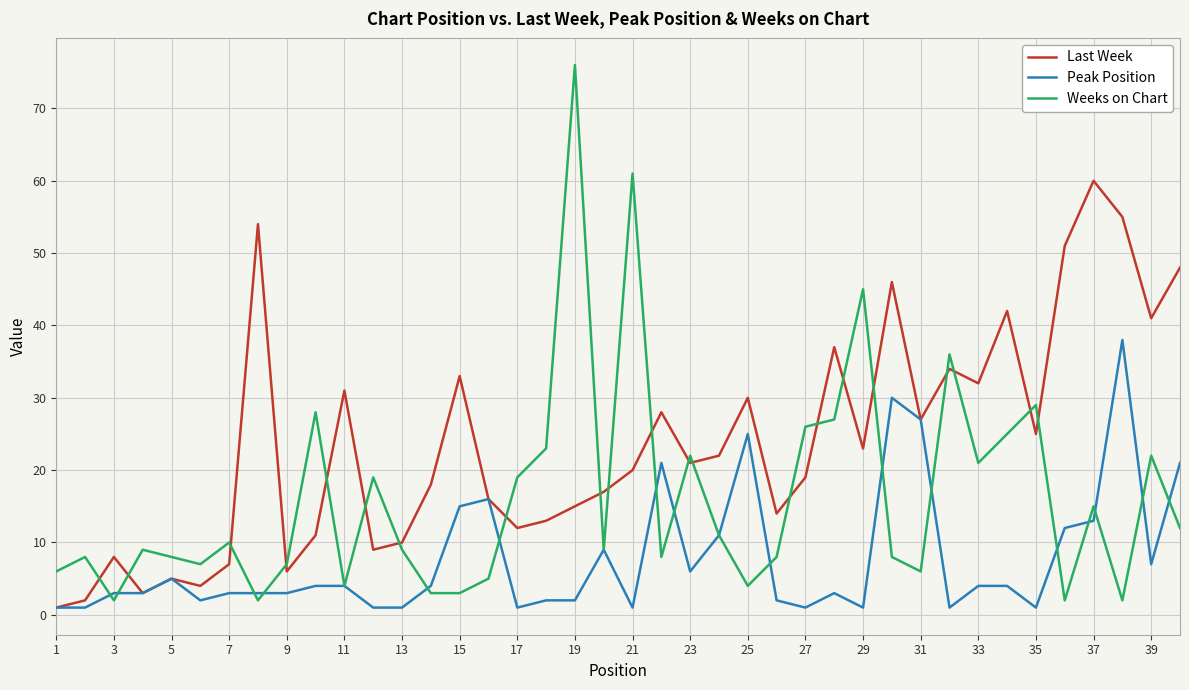

How many values in the Peak Position series are below 4?

20